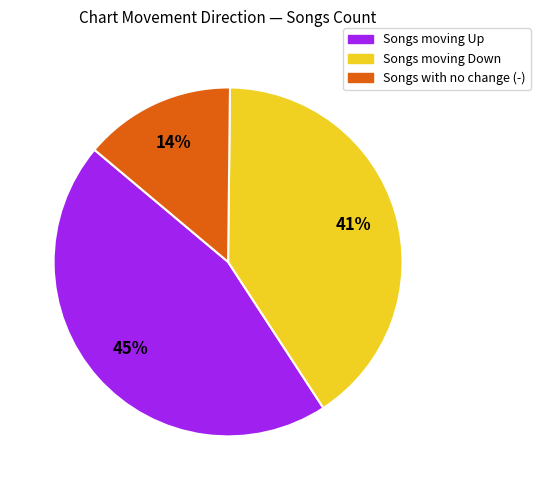

Is there a majority slice in this chart?

No